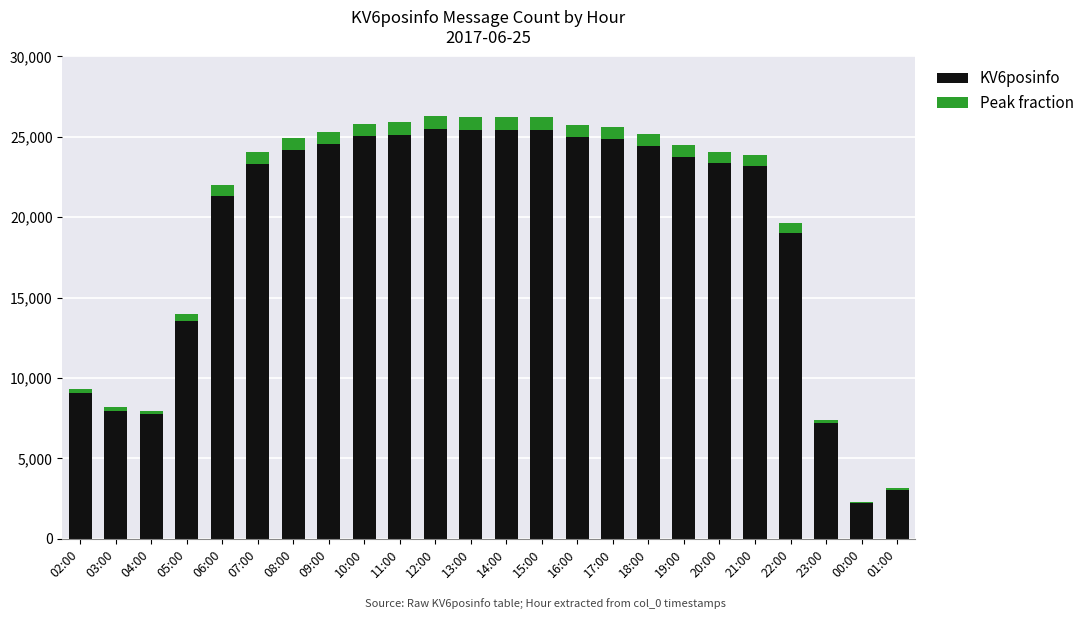

At which label does Peak fraction first exceed 734?

08:00